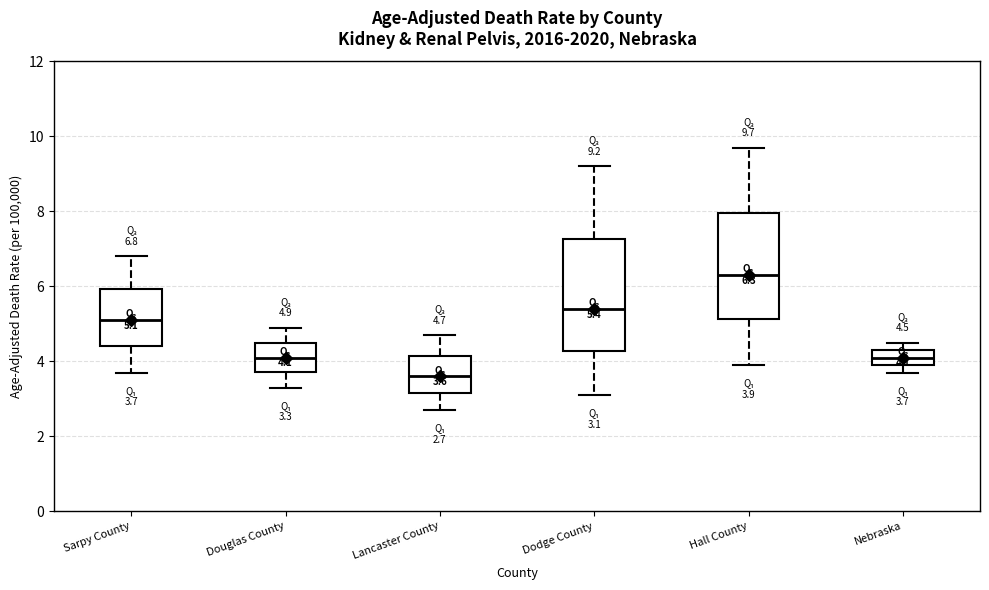

Which box has the highest median line?

Hall County